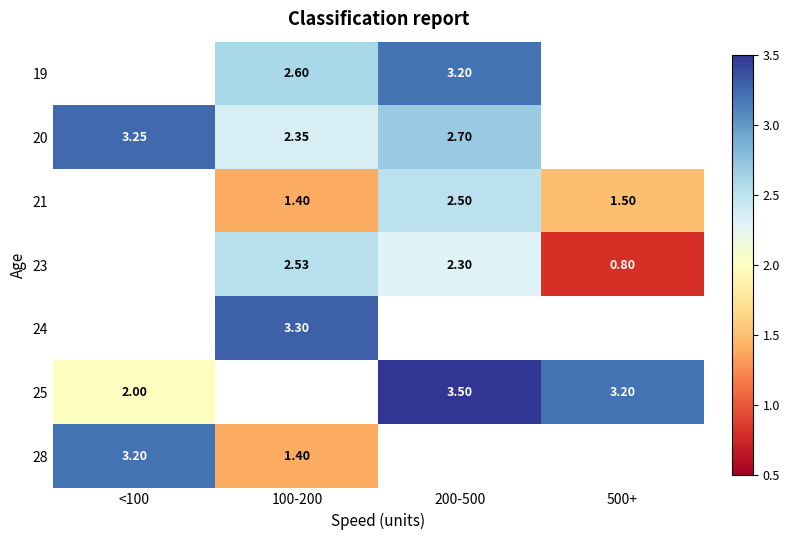

Is the value of 23 at 200-500 greater than the value of 20 at <100?

No